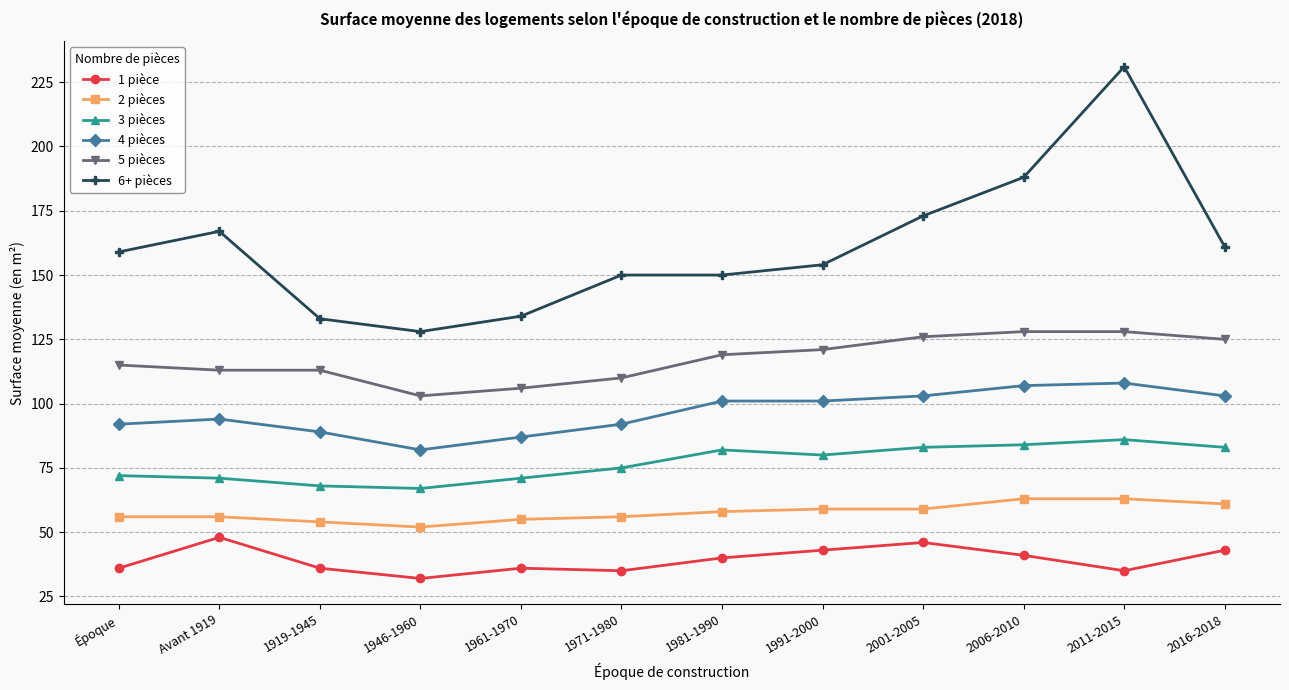

At which label is 3 pièces closest to 76?

1971-1980